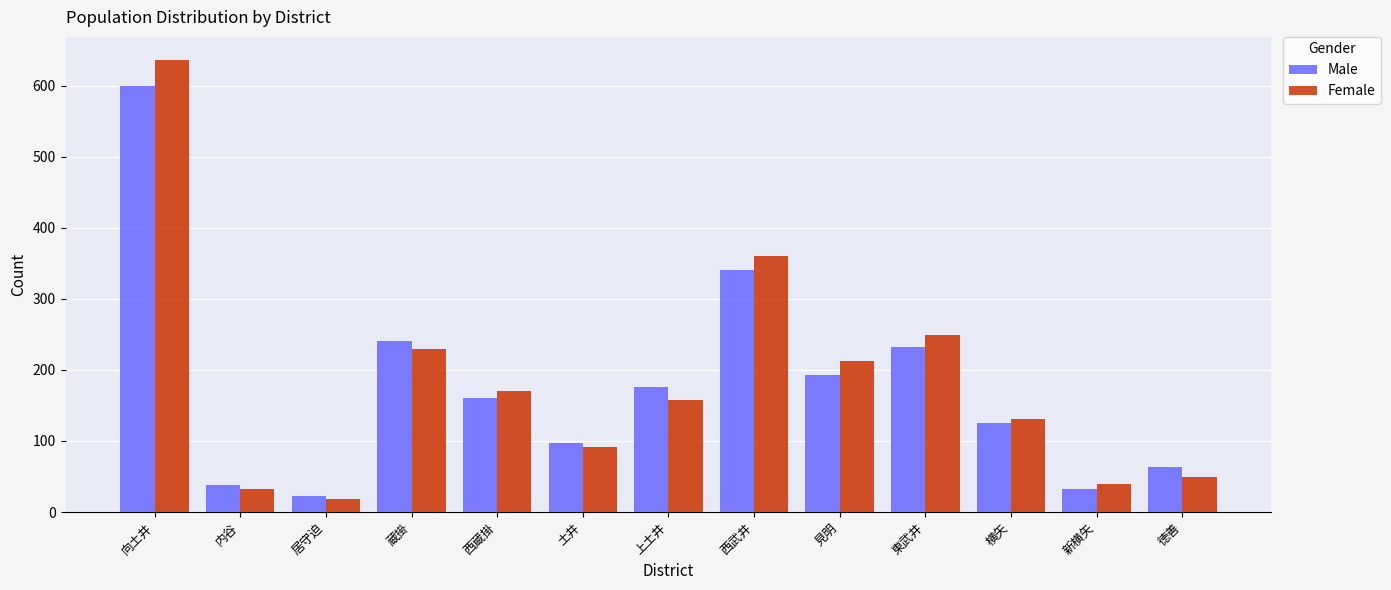

Where is Male nearest to the value 311?

西武井